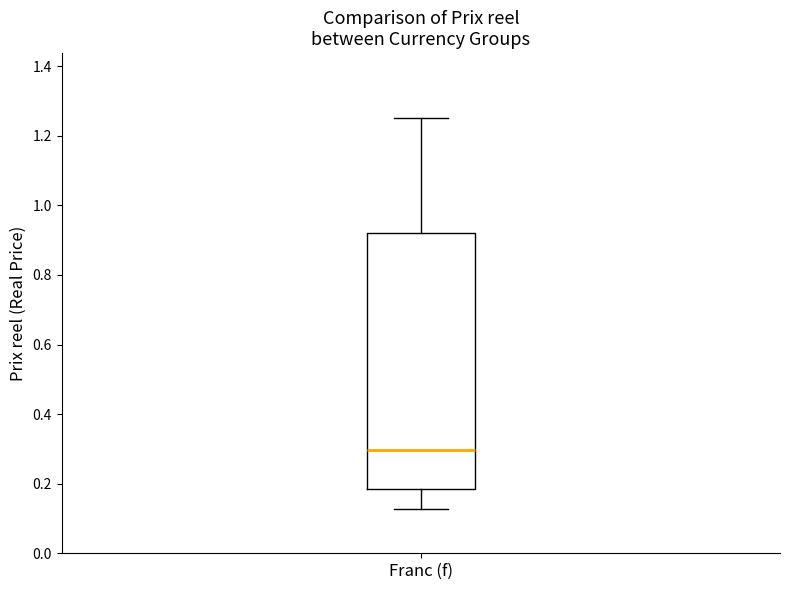

Read this box plot against the y-axis: the position of the median line, the range covered by the box, and the ends of both whiskers. The values are not printed on the chart, so give them approximately, as read against the axis.

median 0.30, box 0.18 to 0.92, whiskers 0.12 to 1.26